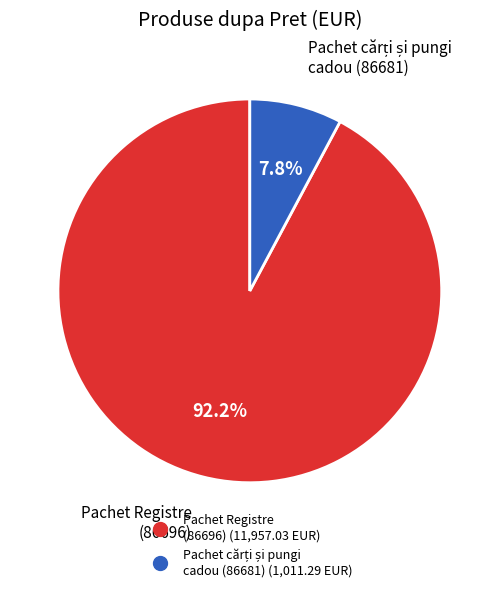

Is there a majority slice in this chart?

Yes